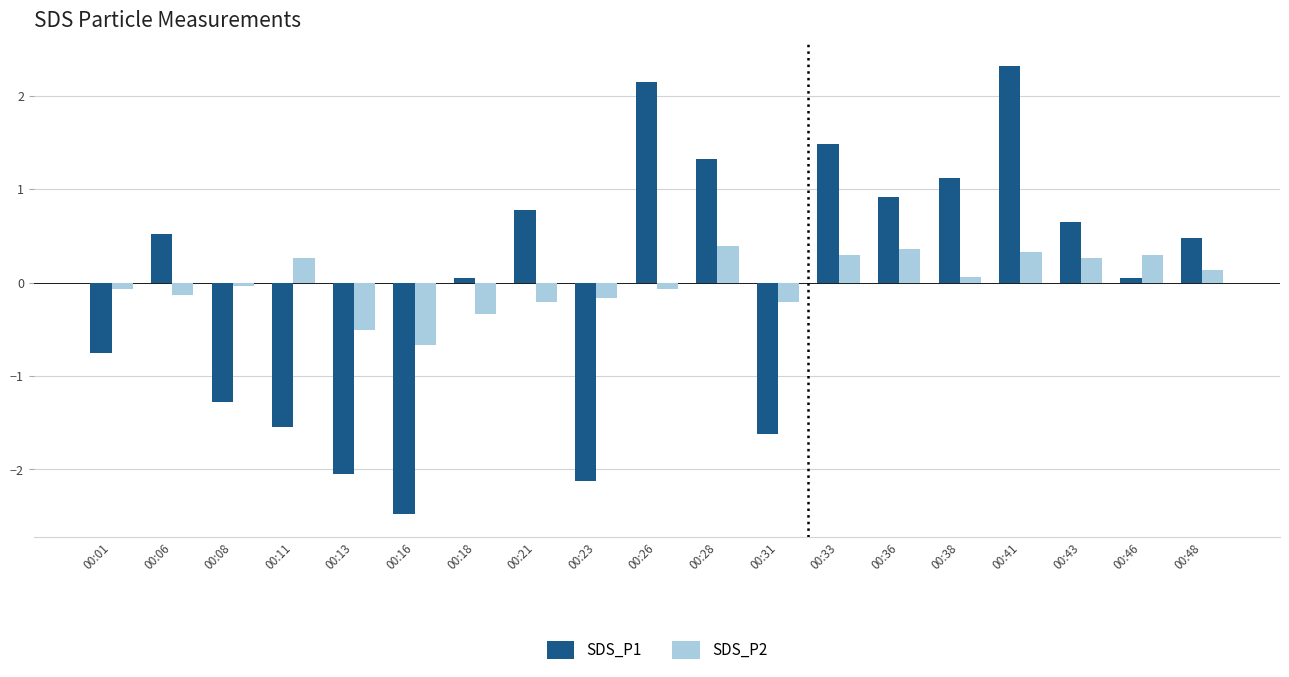

The SDS_P1 series shows -1.5 at 00:11. True or false?

True